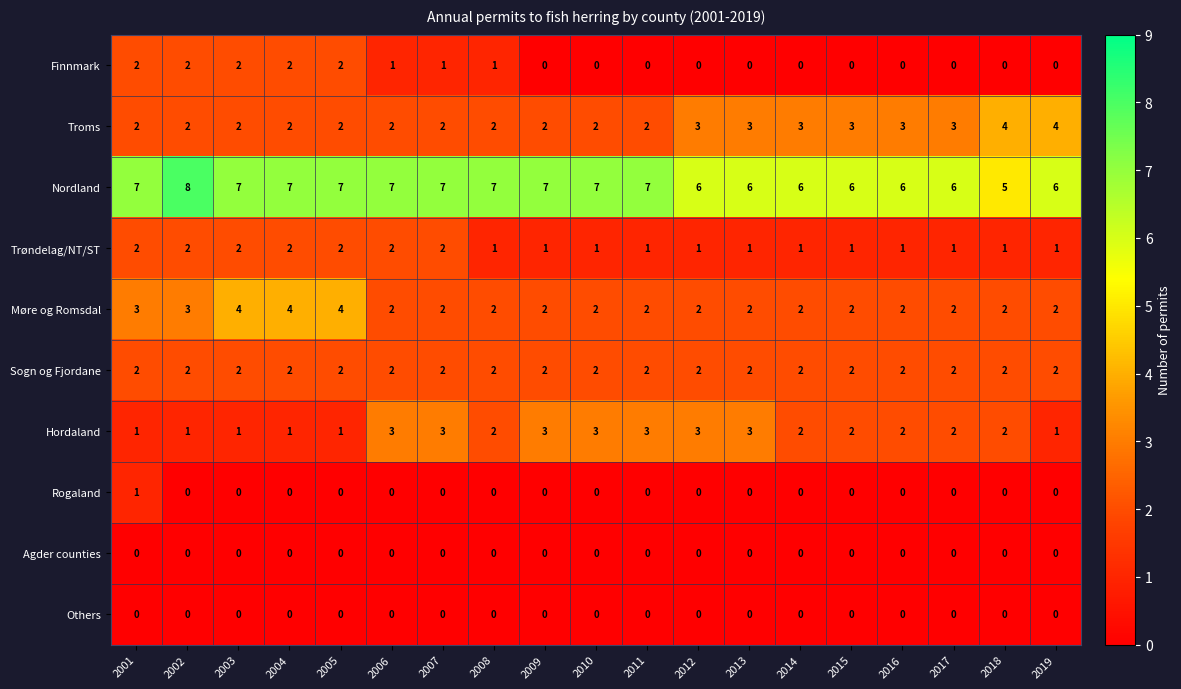

Which series has the widest spread of values?

Nordland